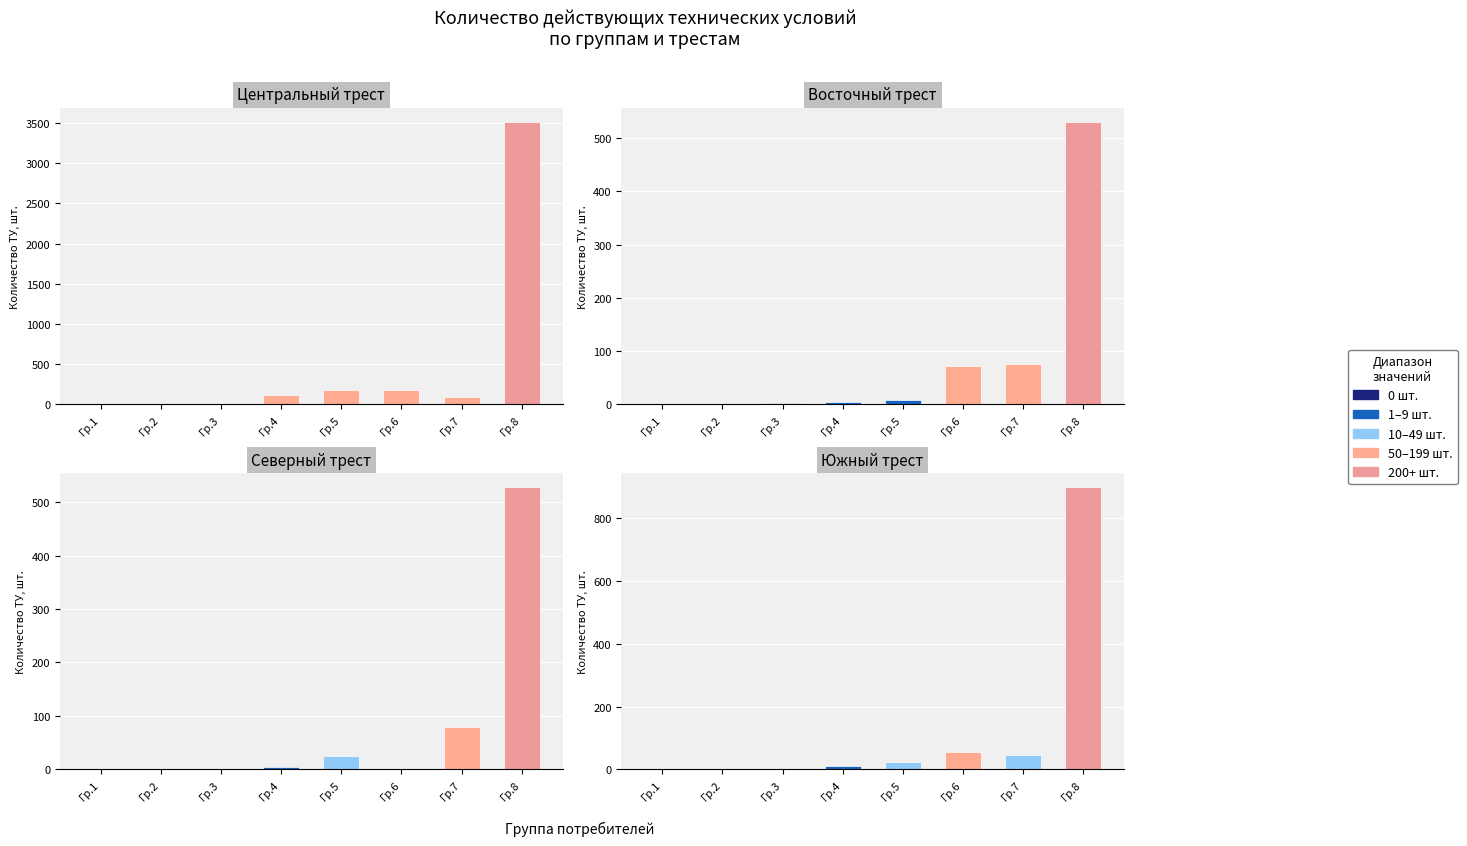

List the series in order of their peak value, highest first.

Центральный трест (Действующие), Южный трест (Действующие), Восточный трест (Действующие), Северный трест (Действующие)